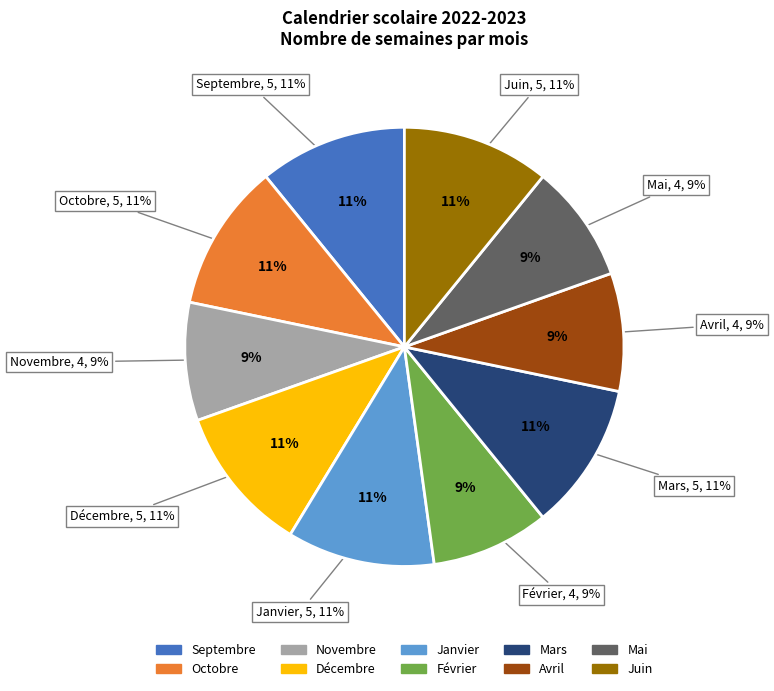

What is the total percentage of Février and Octobre?

19.6%